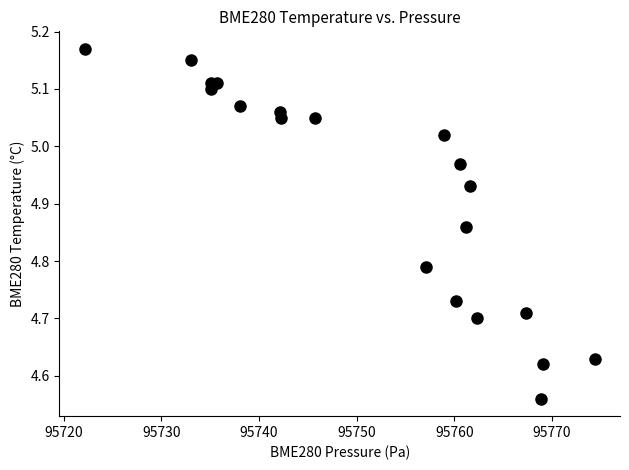

What is the range of Y values (max minus min)?

0.6